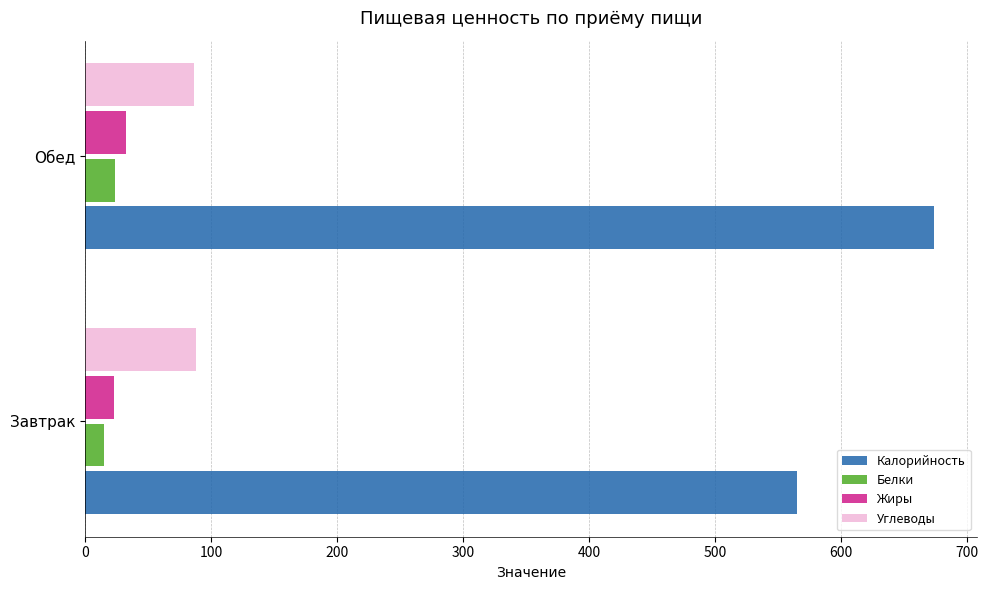

Which category has the highest value in the Жиры series?

Обед